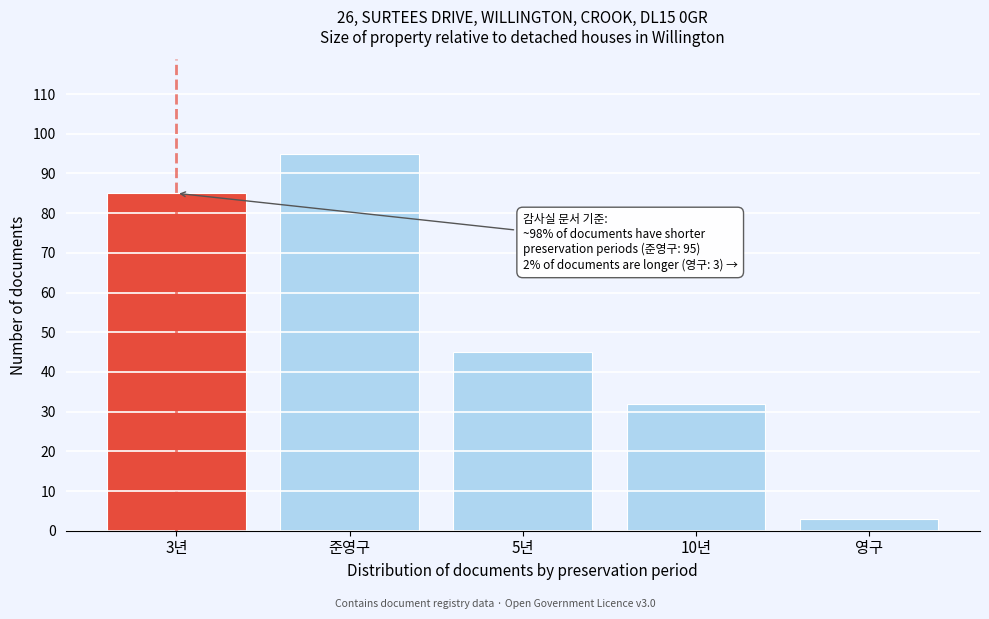

Reading right to left, what are all the values shown in this chart?

영구=3	10년=32	5년=45	준영구=95	3년=85